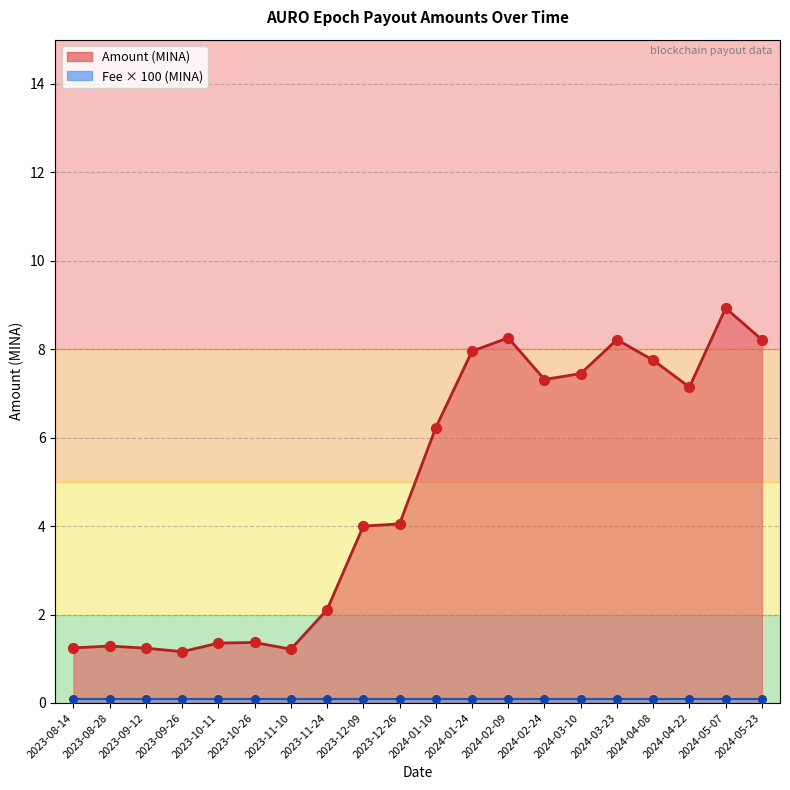

Which series reaches the maximum Y coordinate?

Amount (line)